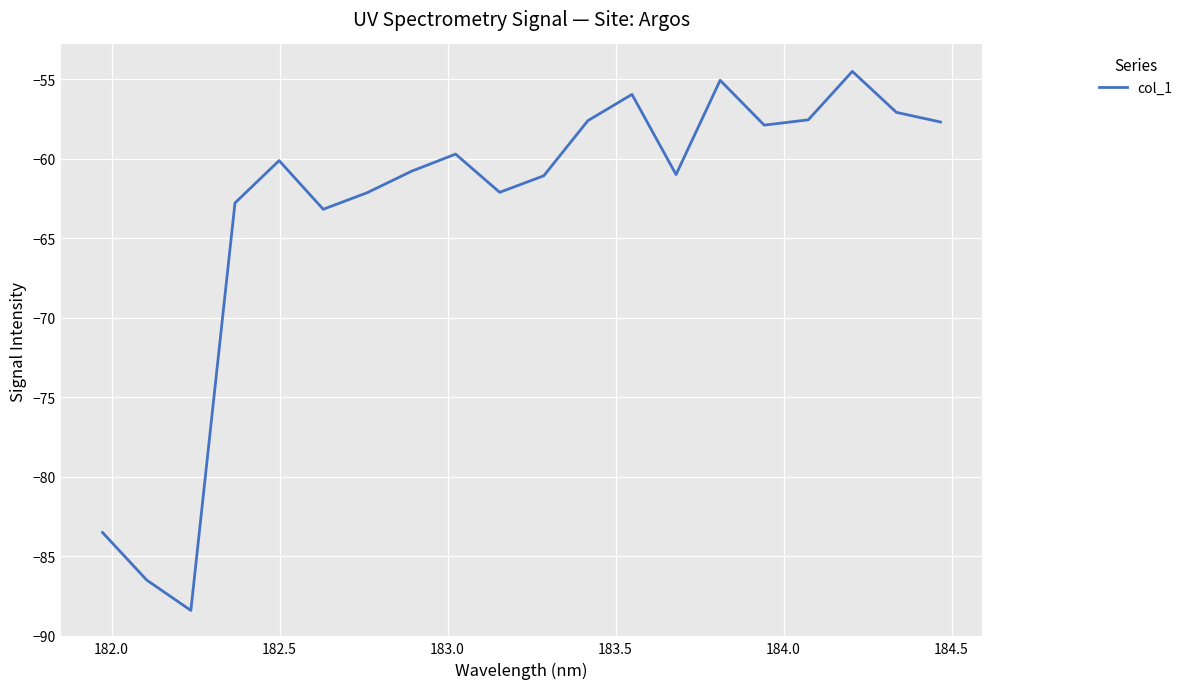

What is the greatest value displayed?

-54.5